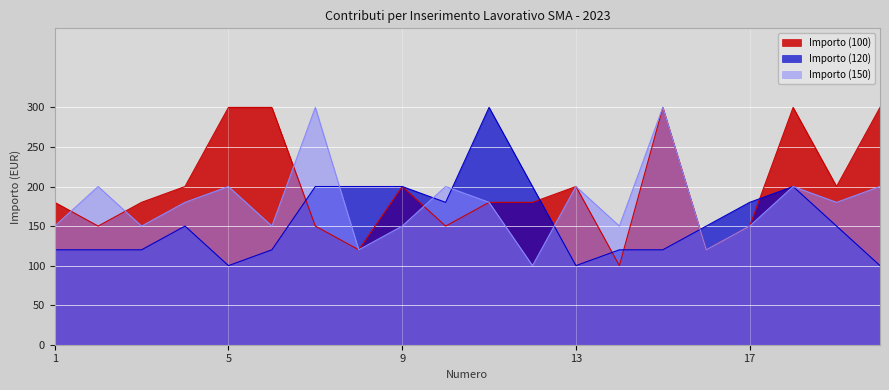

What are all the series names shown in the legend?

Importo (100), Importo (120), Importo (150)